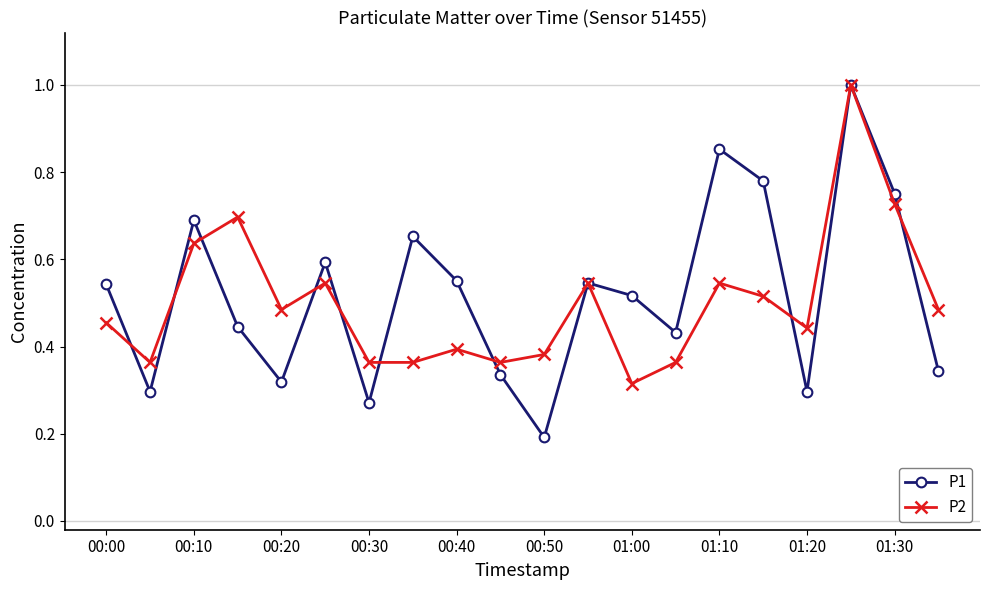

What is the highest value of the P1 series?

1.0